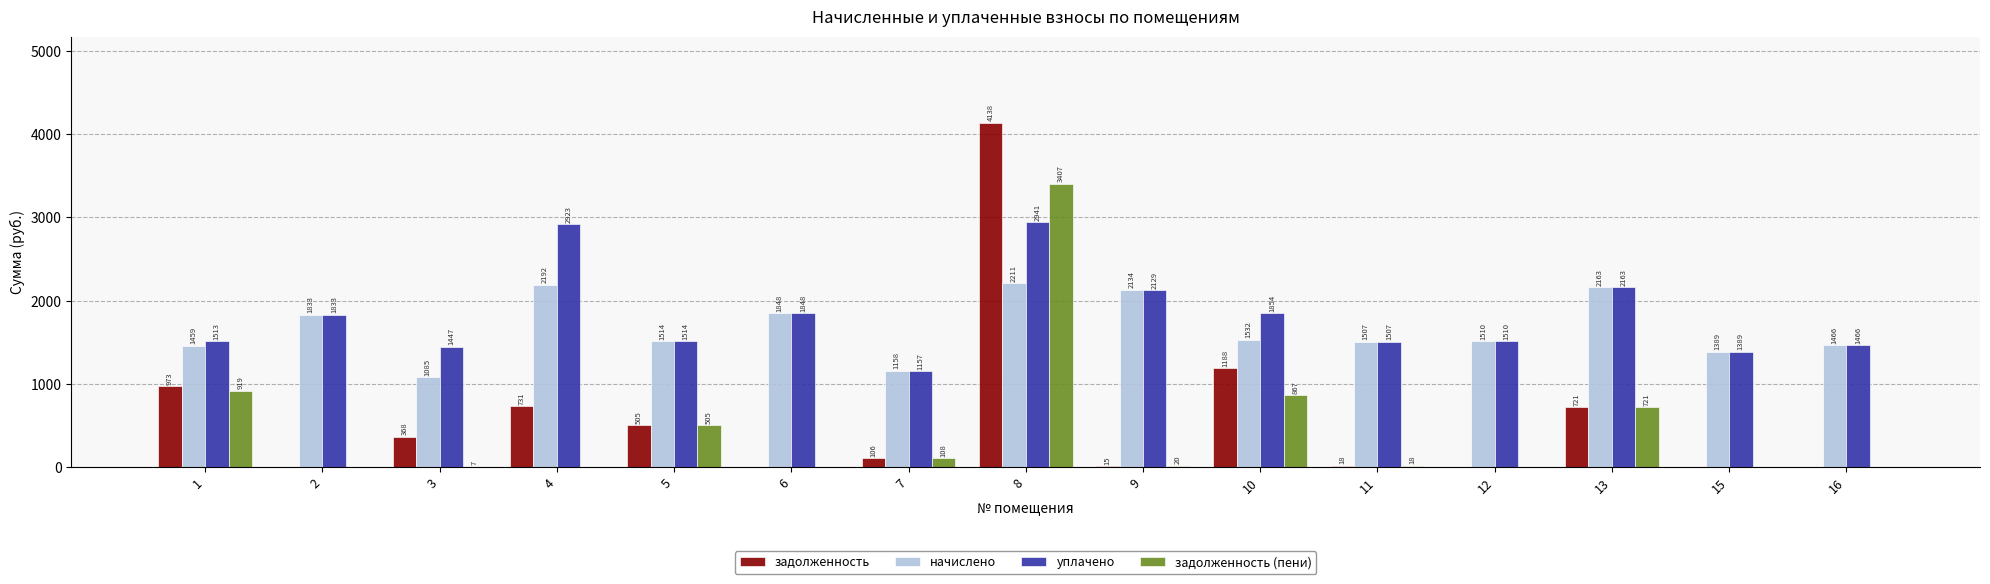

At which label does уплачено reach its peak?

8